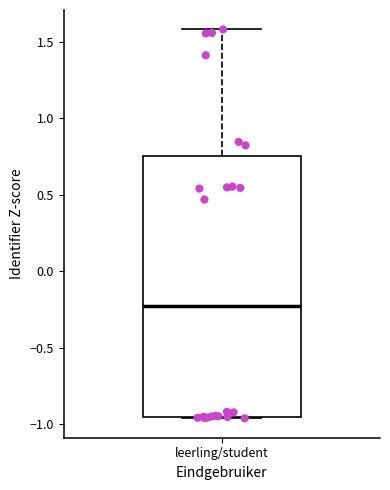

Transcribe this box plot: give where the median line is, the range the box spans, and where the two whiskers end, as read against the y-axis. The values are not printed on the chart, so give them approximately, as read against the axis.

median -0.25, box -0.95 to 0.75, whiskers -0.95 to 1.60